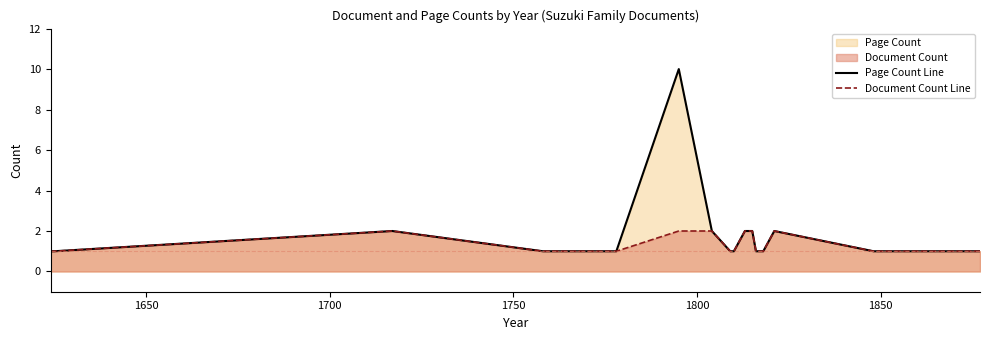

True or false: Page Count Line and Document Count Line cross at least once.

False